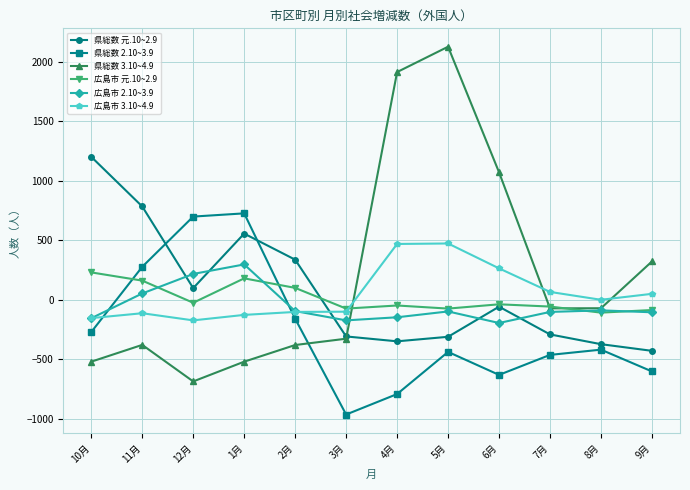

What is the difference between the maximum and second lowest values in the 広島市 3.10~4.9 series?

627